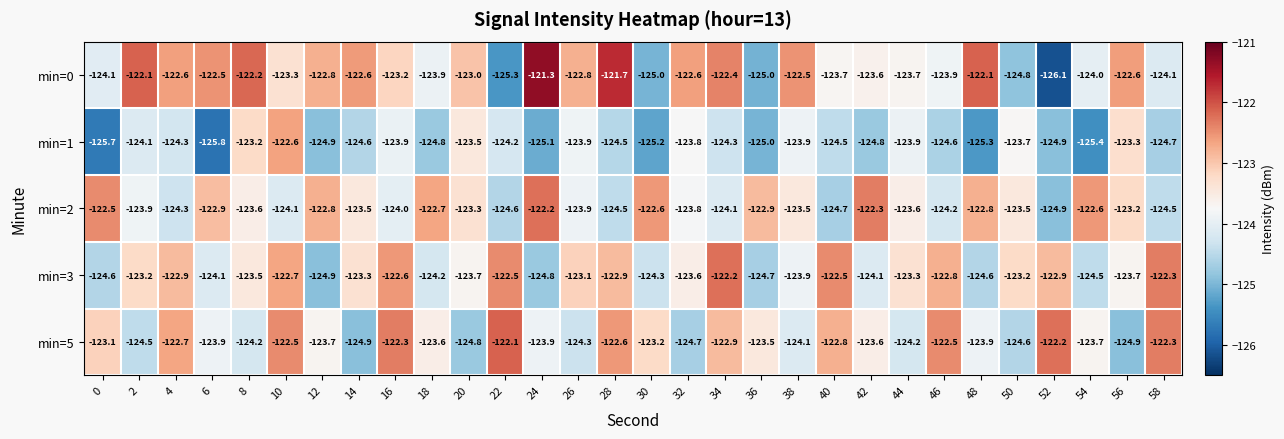

At which category does the chart reach its peak across all series?

24